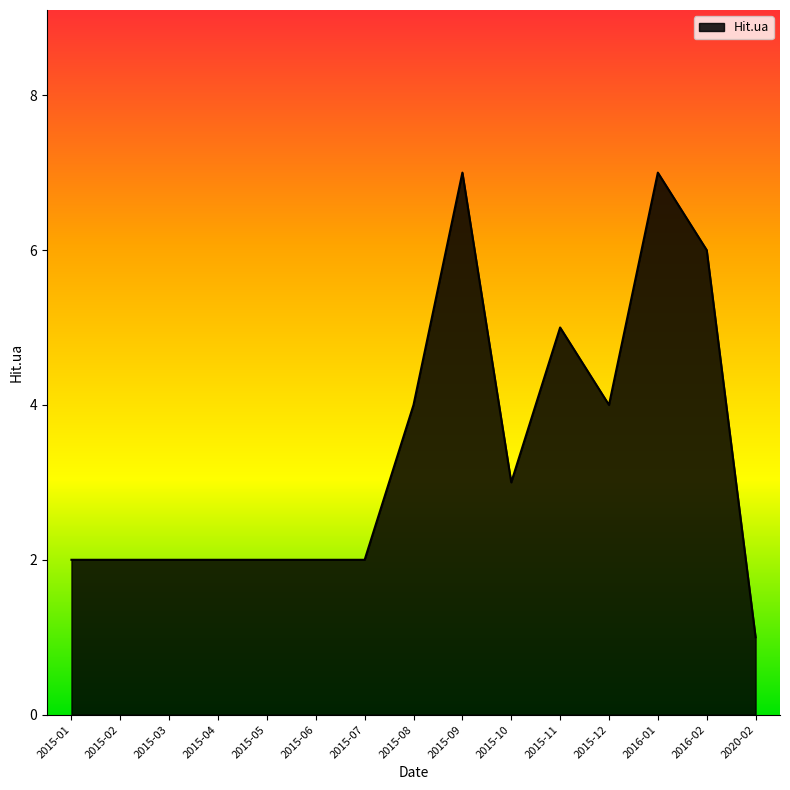

What is the maximum value shown in the chart?

7